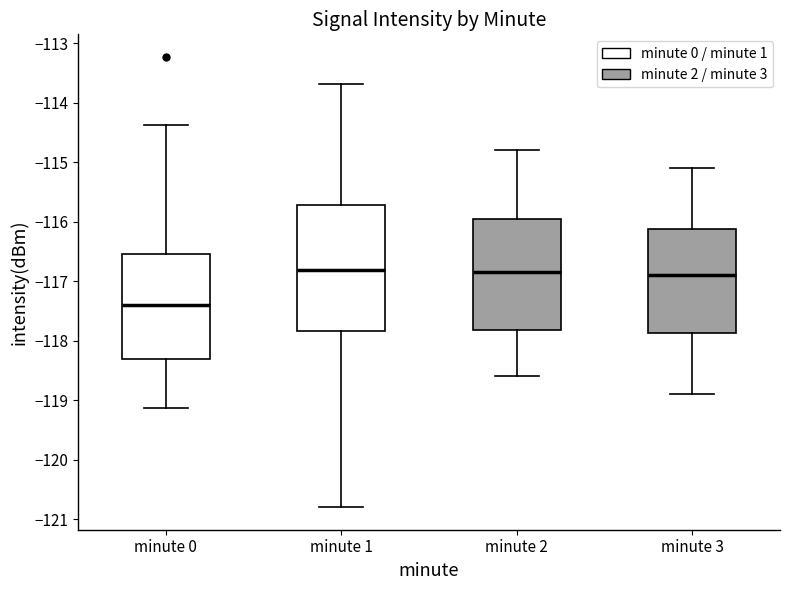

Reading left to right, transcribe this box plot: for each box, give where its median line is, the range the box spans, and where its two whiskers end, as read against the y-axis. The values are not printed on the chart, so give them approximately, as read against the axis.

minute 0: median -117.4, box -118.3 to -116.5, whiskers -119.1 to -114.4
minute 1: median -116.8, box -117.8 to -115.7, whiskers -120.8 to -113.7
minute 2: median -116.8, box -117.8 to -115.9, whiskers -118.6 to -114.8
minute 3: median -116.9, box -117.9 to -116.1, whiskers -118.9 to -115.1